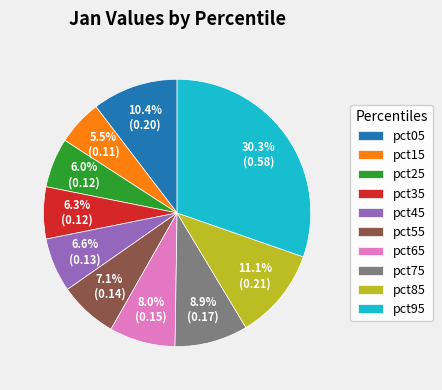

Is pct75 the majority of the pie?

No